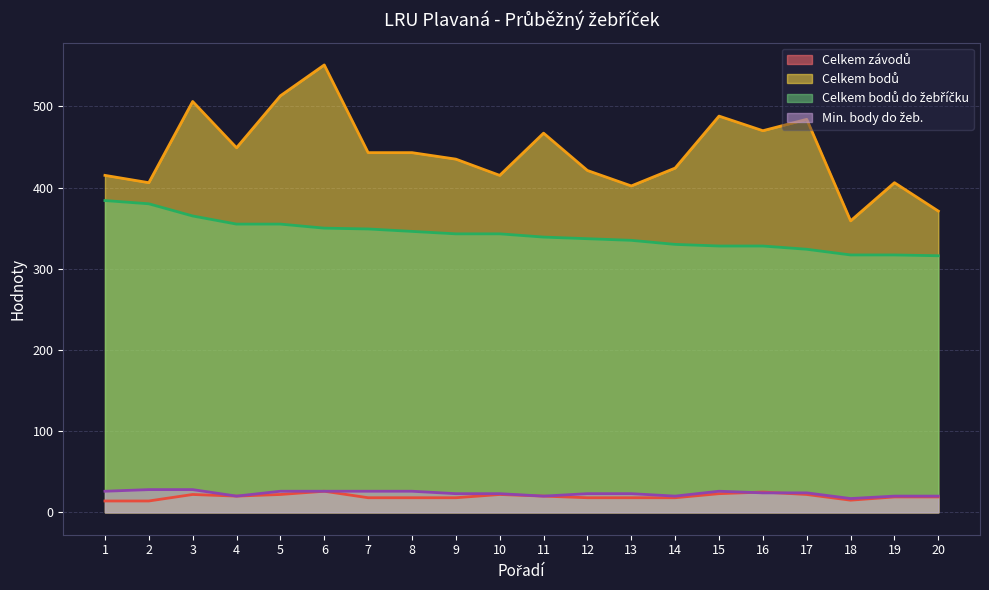

What is the difference between the second highest and minimum values in the Celkem bodů series?

154